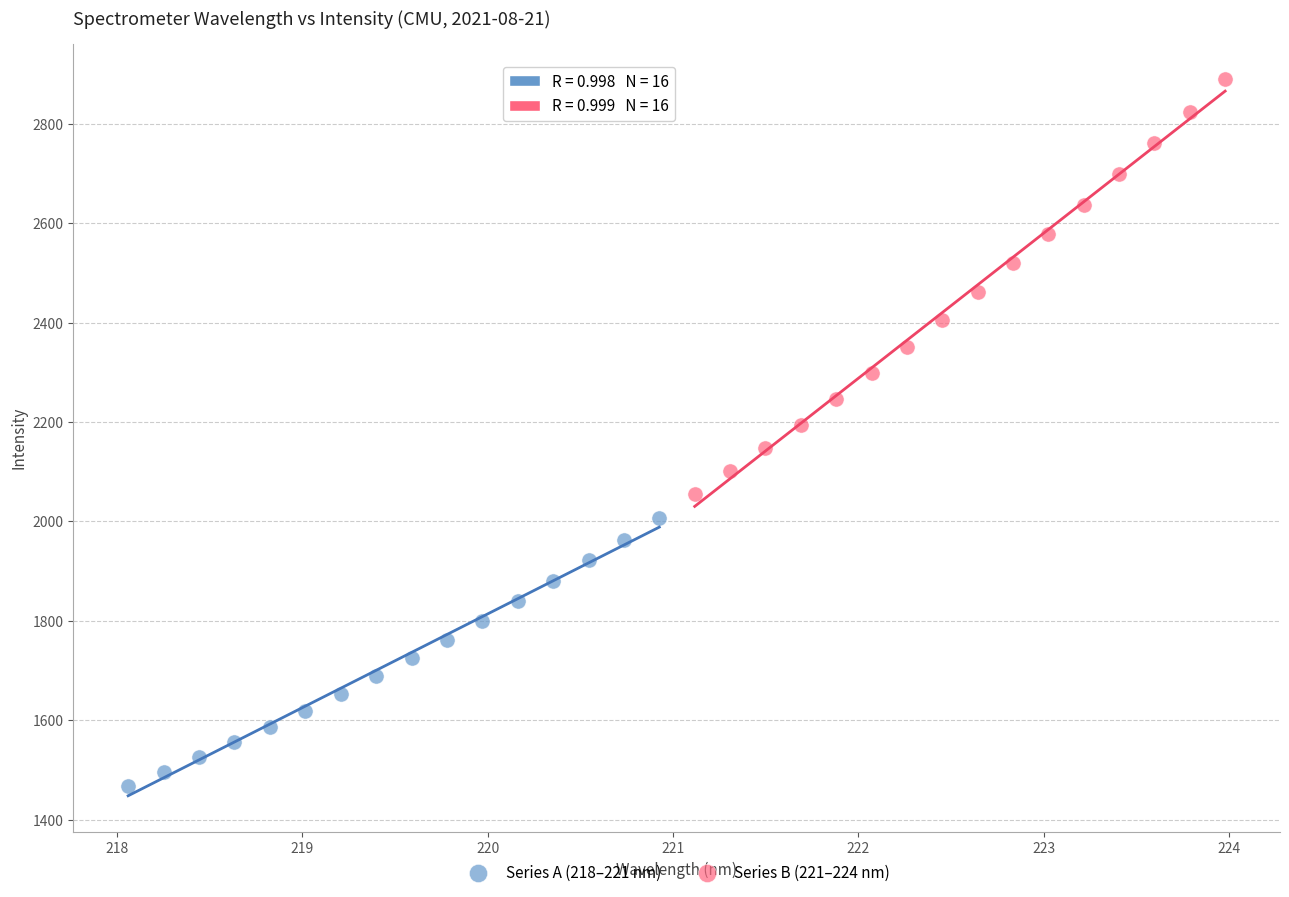

What are all the series names shown in the legend?

Series A (218–221 nm), Series B (221–224 nm)